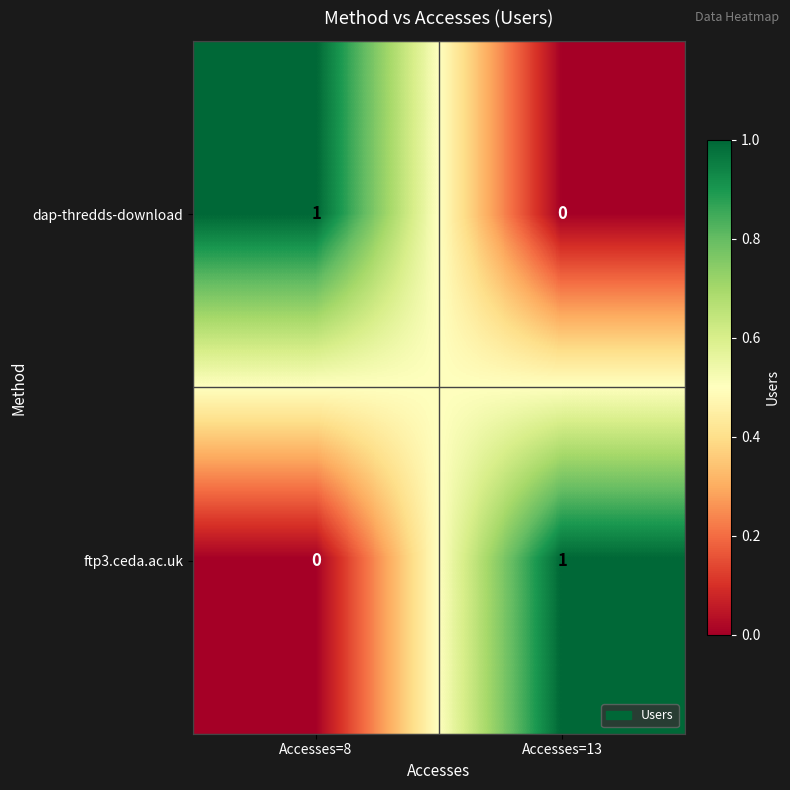

Count the number of categories in the chart.

2